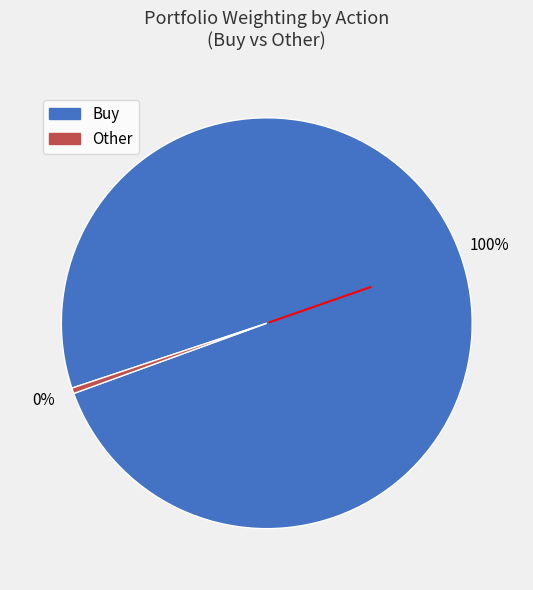

Is there any slice that represents more than half of the pie?

Yes